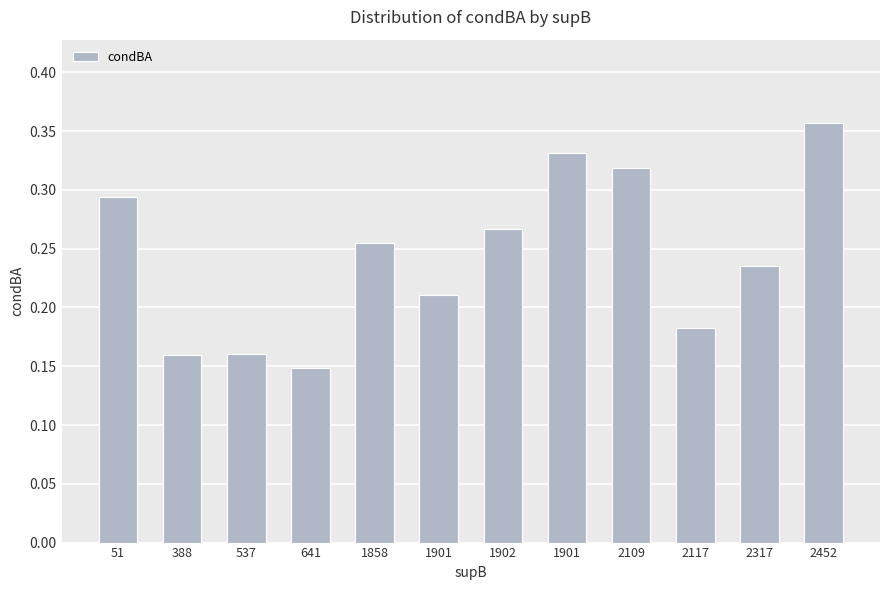

Which category has the lowest value across all series?

641